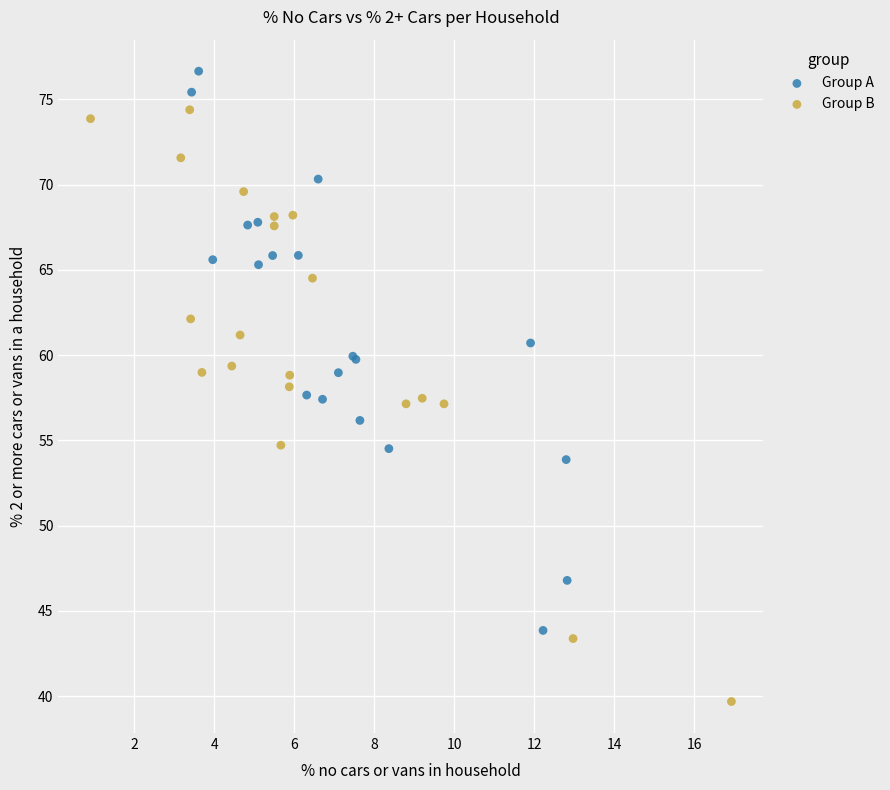

Which series reaches the minimum Y coordinate?

Group B